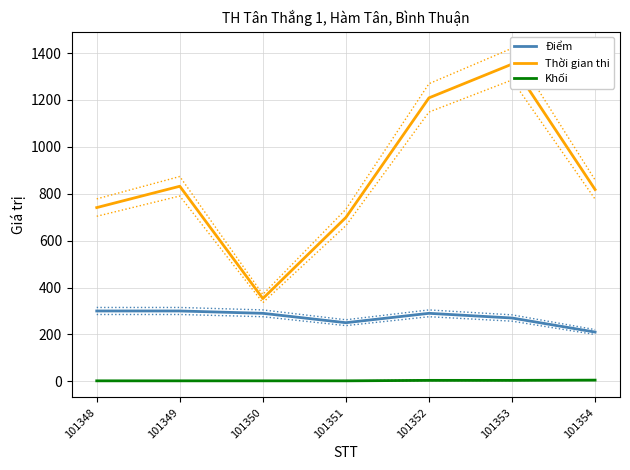

What is the maximum value shown in the chart?

1353